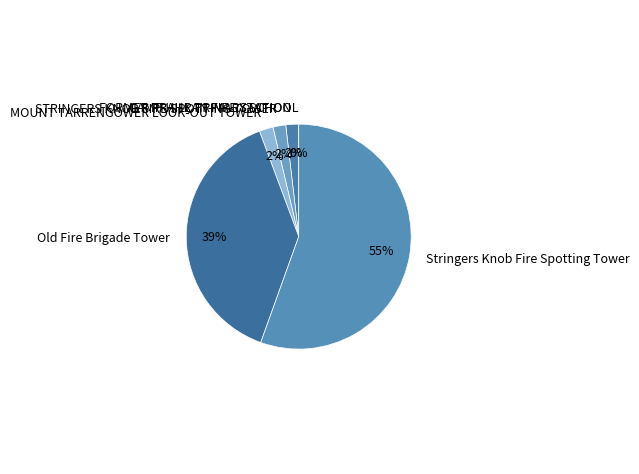

To the nearest percent, what is the combined percentage of Old Fire Brigade Tower and FORMER PRAHRAN FIRE STATION?

41%